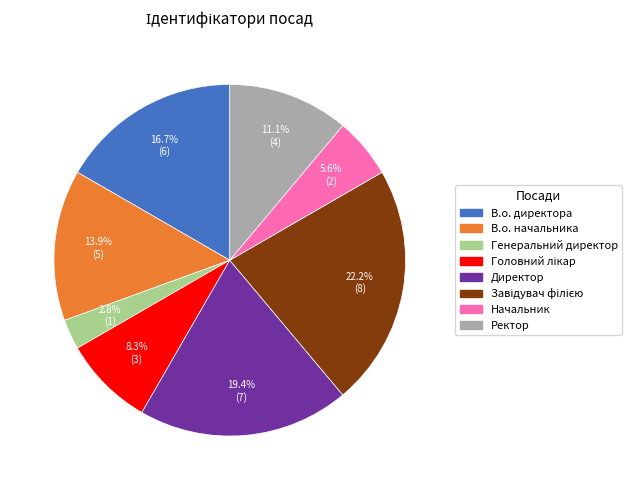

Which category has the smallest portion of the pie?

Генеральний директор